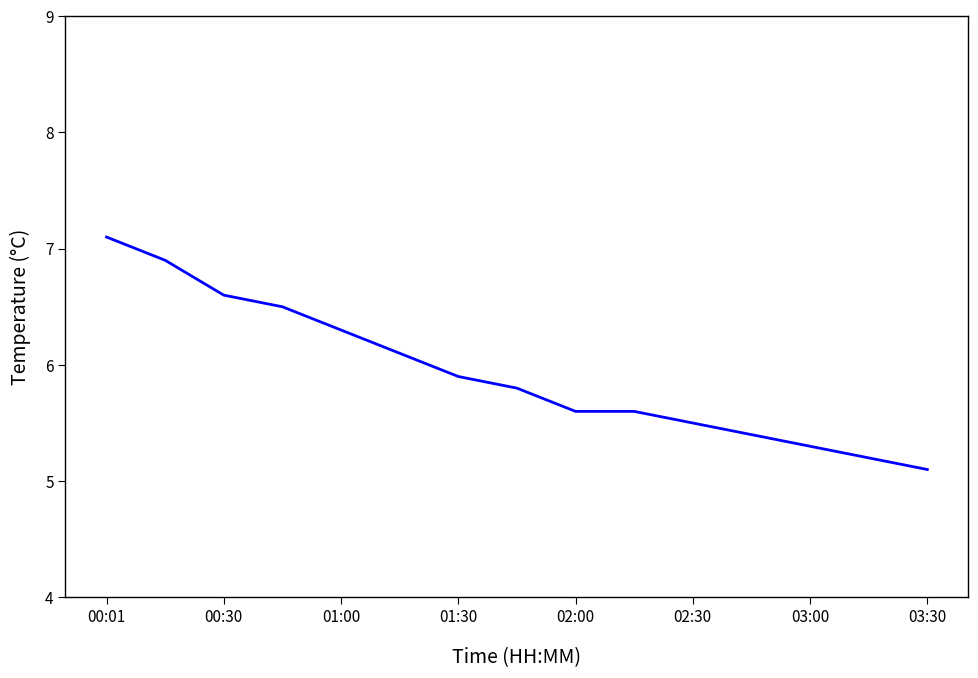

What is the difference between the maximum and minimum values?

2.0